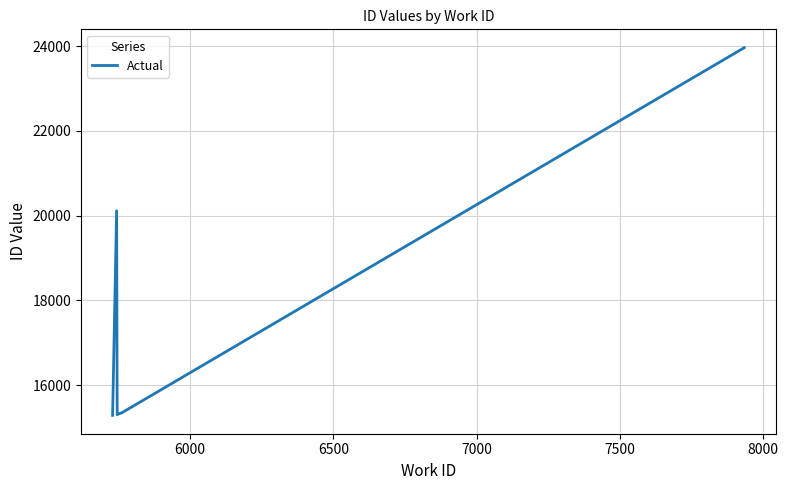

What is the average value?

17238.6